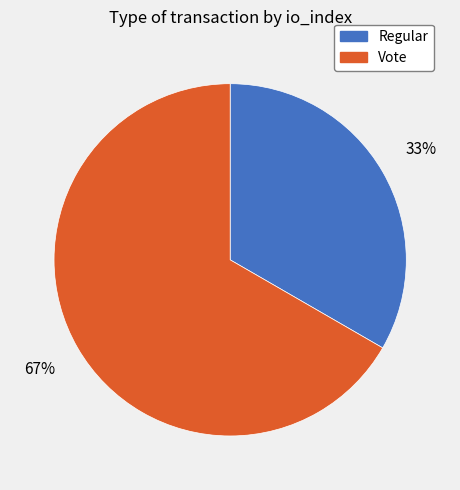

What is the largest slice in the pie chart?

Vote